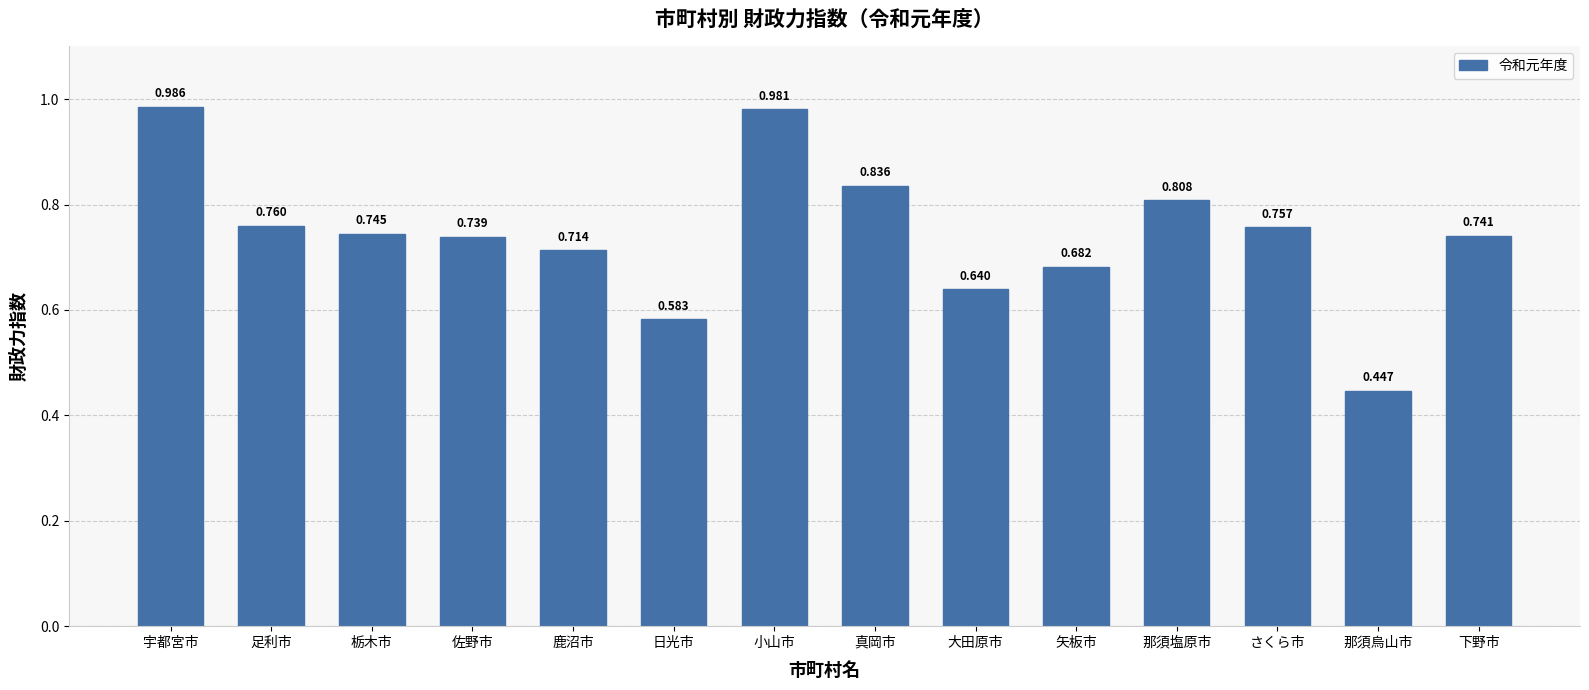

Rank the categories by value from highest to lowest.

宇都宮市, 小山市, 真岡市, 那須塩原市, 足利市, さくら市, 栃木市, 下野市, 佐野市, 鹿沼市, 矢板市, 大田原市, 日光市, 那須烏山市